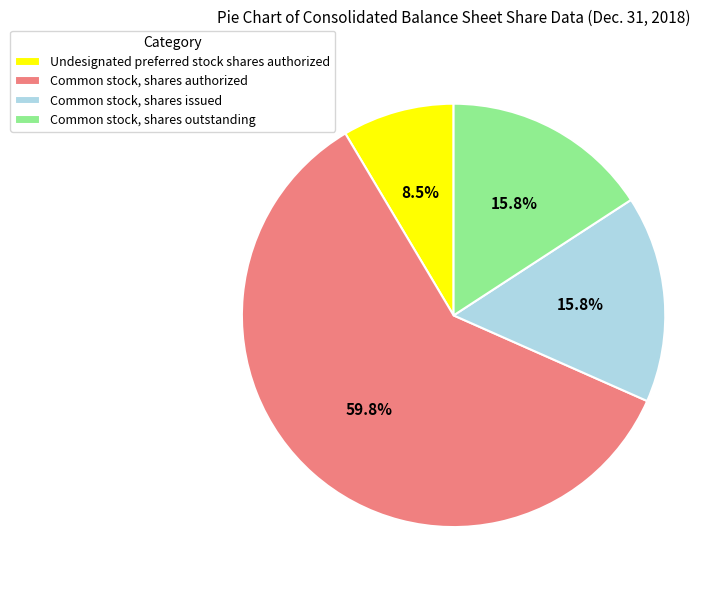

Is it true that Undesignated preferred stock shares authorized is 1% of the pie?

False